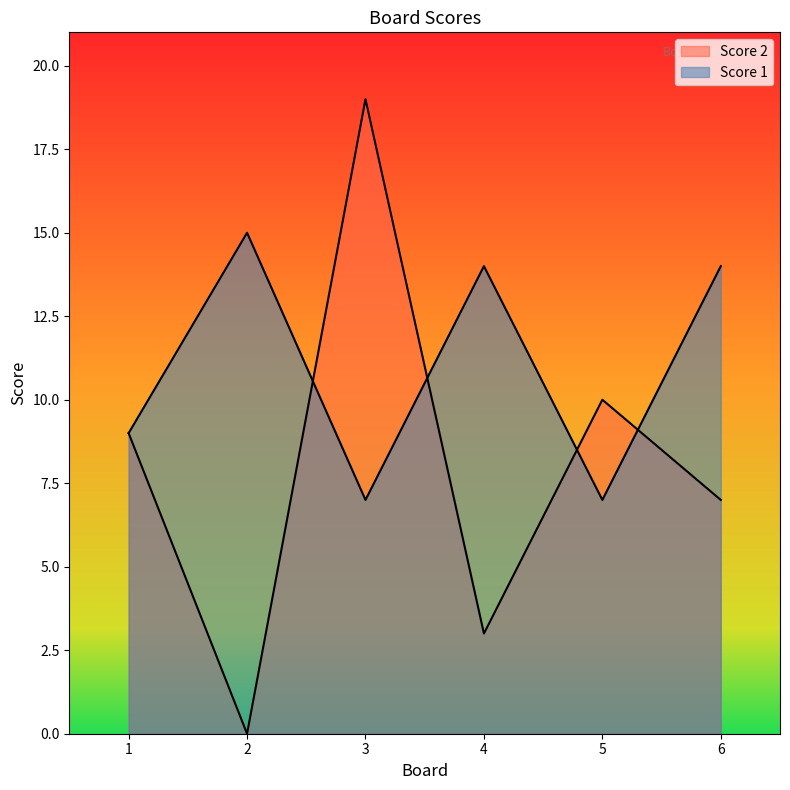

Count the Score 1 values in the range 7 to 14.

5